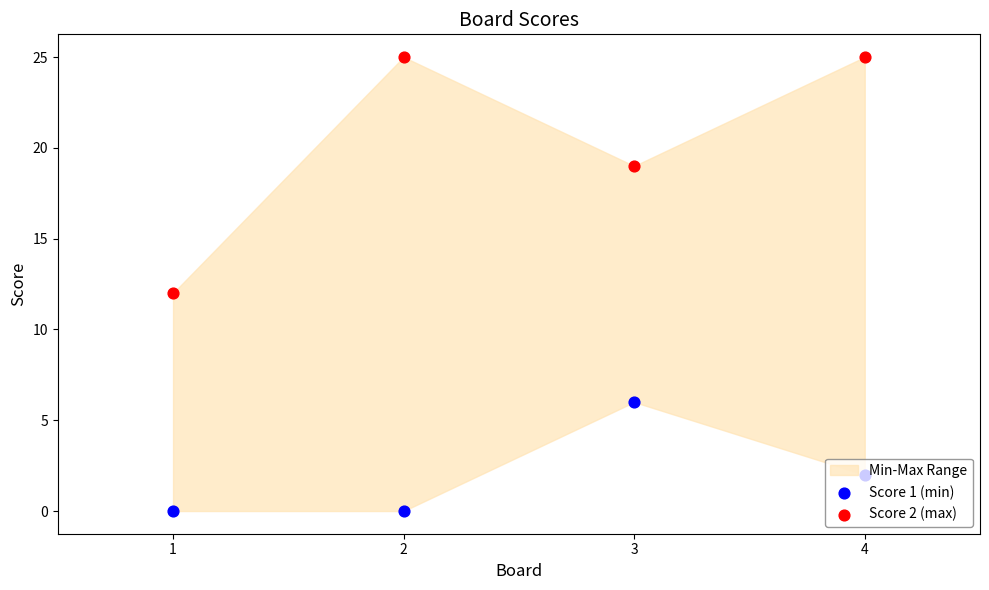

Which series has the widest spread of Y values?

Score 2 (max)